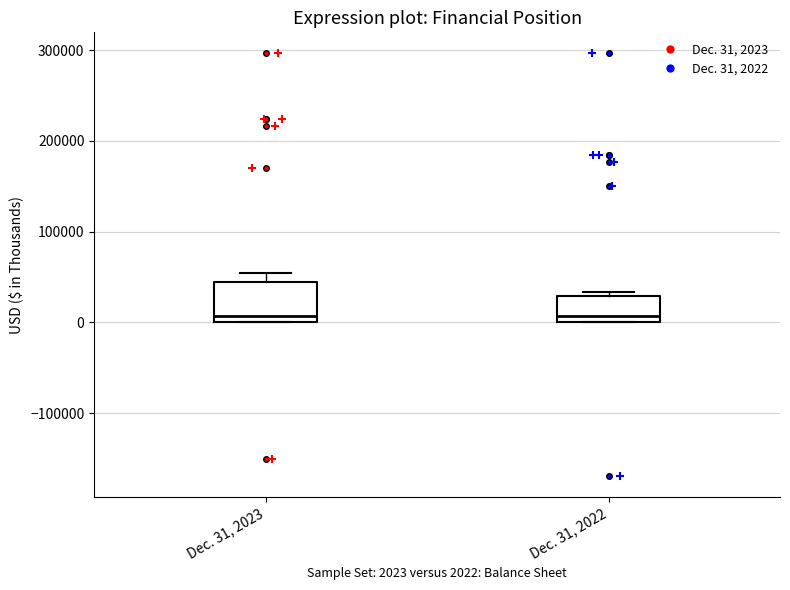

Comparing the boxes themselves (not the whiskers), which one is the tallest?

Dec. 31, 2023